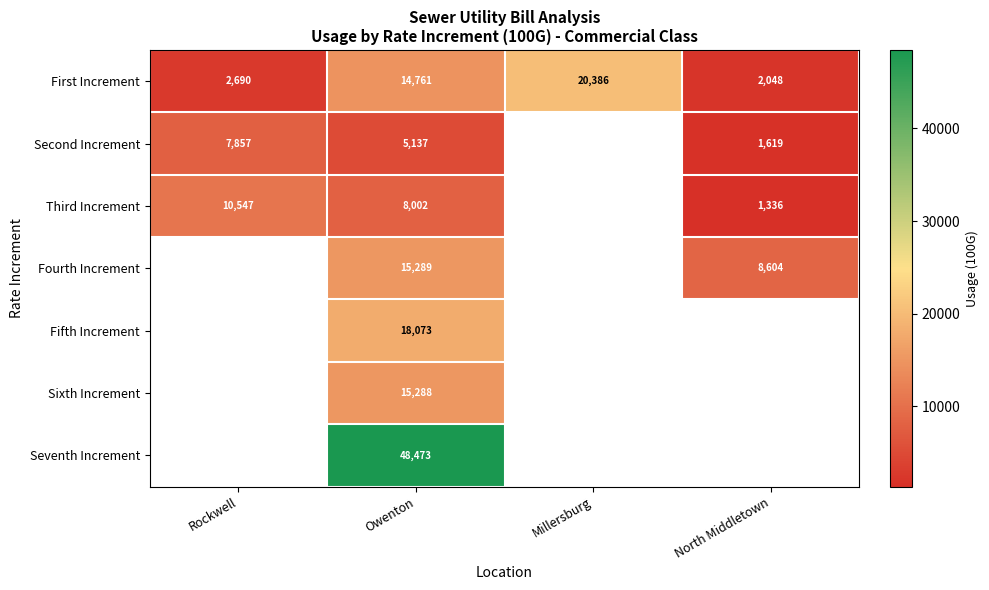

The Third Increment series shows 4466.9 at Owenton. True or false?

False